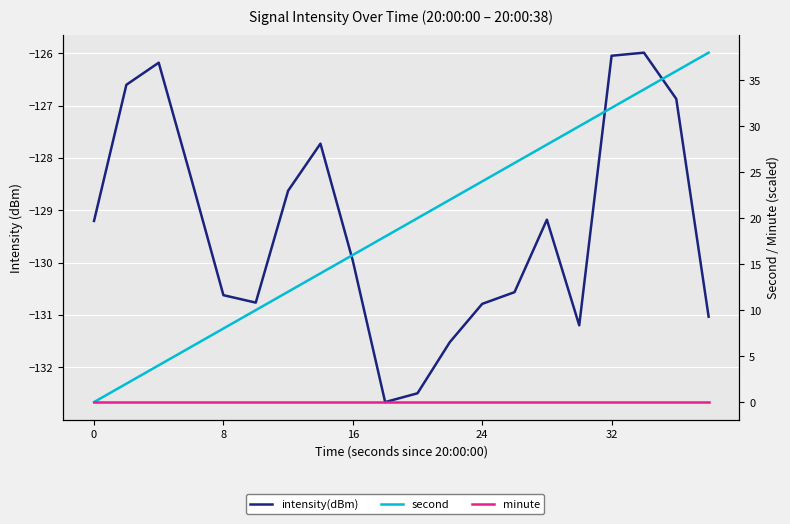

Reading left to right, list all the values displayed in this chart.

intensity(dBm): -129.2	-126.6	-126.2	-128.4	-130.6	-130.8	-128.6	-127.7	-130.0	-132.7	-132.5	-131.5	-130.8	-130.6	-129.2	-131.2	-126.0	-126.0	-126.9	-131.0
second: 0.0	2.0	4.0	6.0	8.0	10.0	12.0	14.0	16.0	18.0	20.0	22.0	24.0	26.0	28.0	30.0	32.0	34.0	36.0	38.0
minute: 0.0	0.0	0.0	0.0	0.0	0.0	0.0	0.0	0.0	0.0	0.0	0.0	0.0	0.0	0.0	0.0	0.0	0.0	0.0	0.0